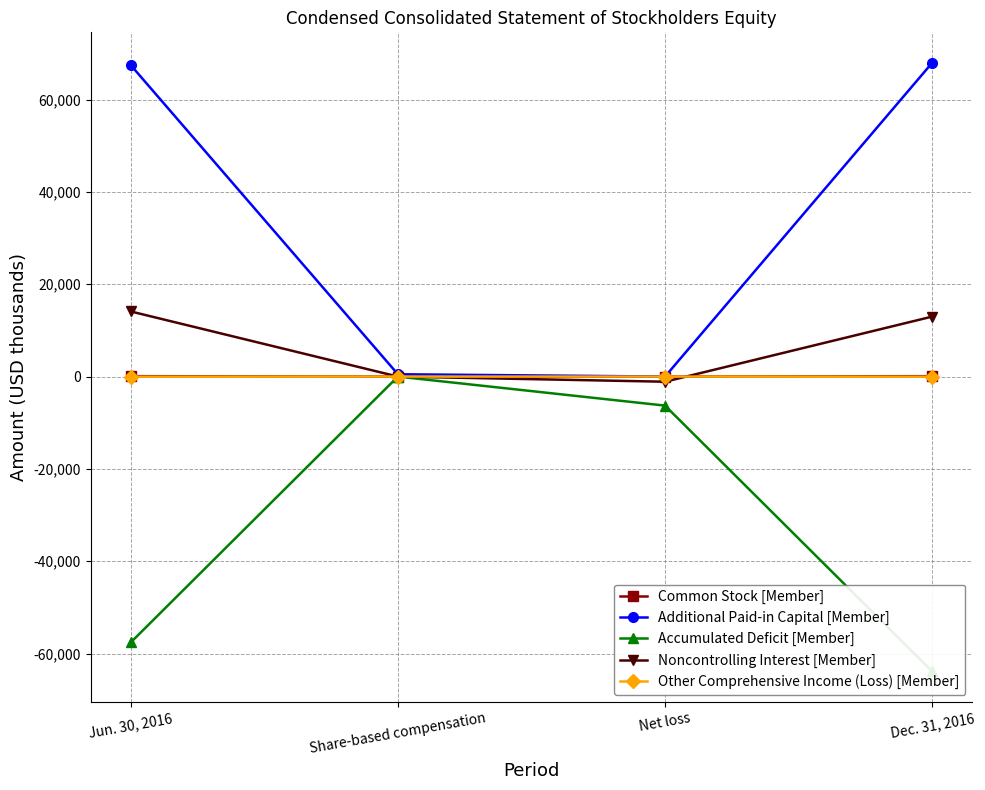

How many data points in Accumulated Deficit [Member] are above -6290?

1